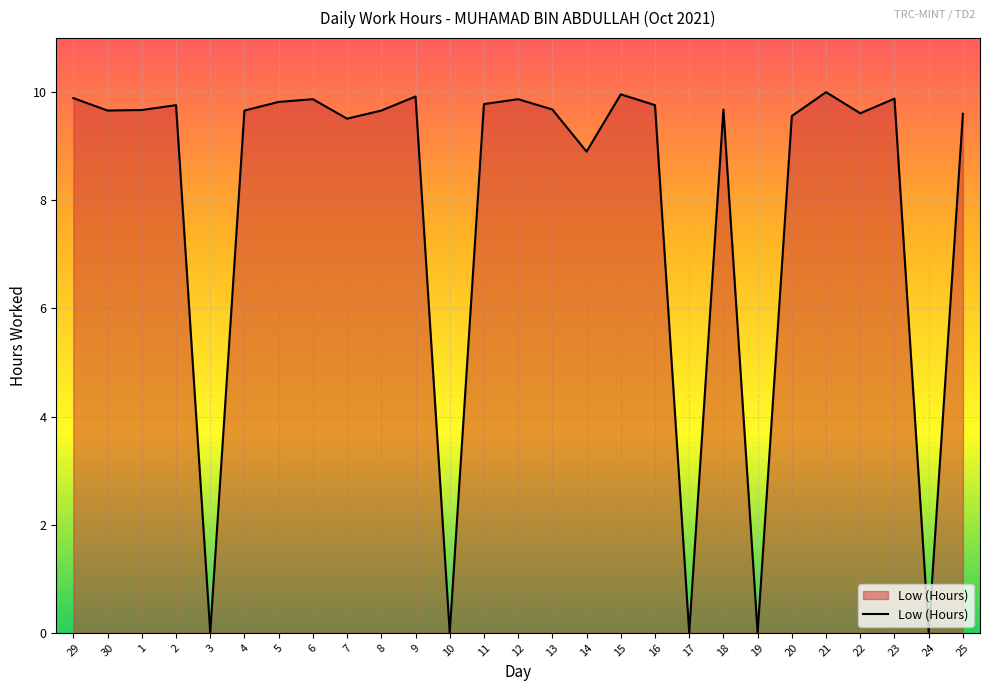

The value at 24 is -3.9. True or false?

False